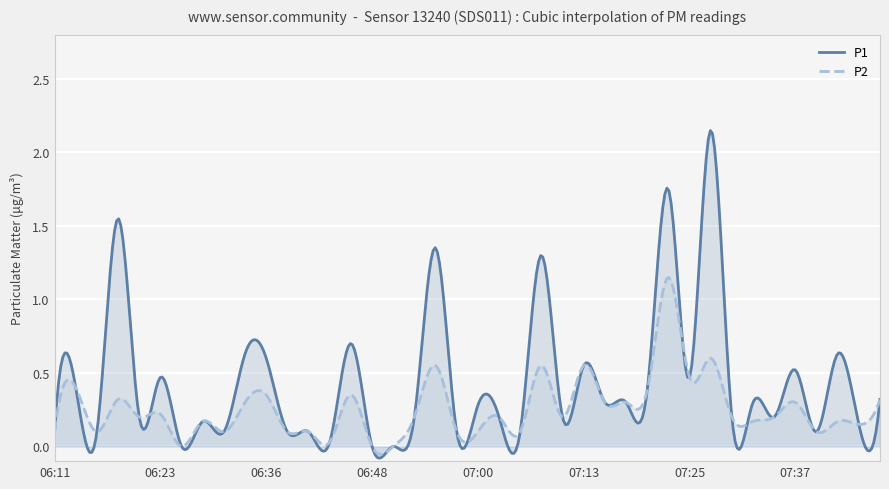

What are all the series names shown in the legend?

P1, P2